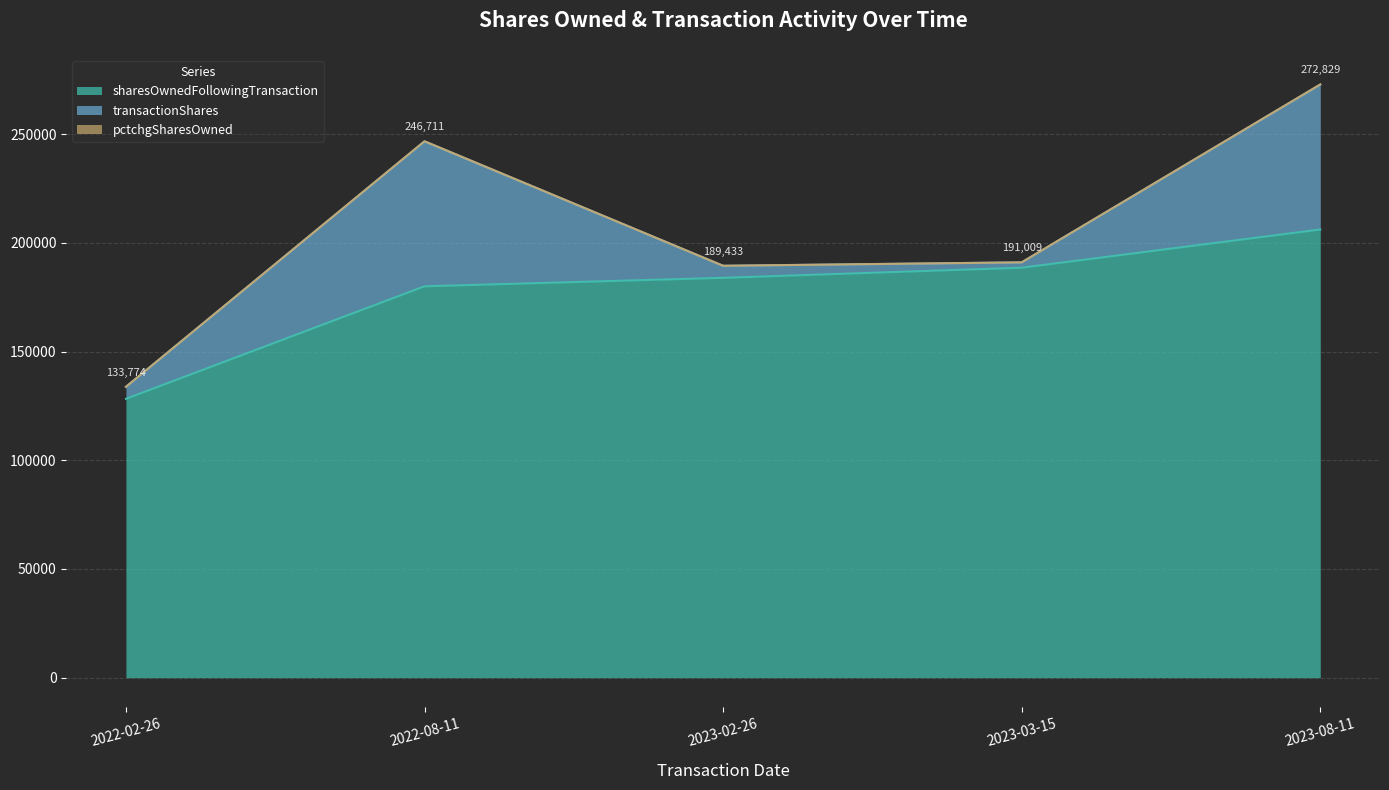

At which label does sharesOwnedFollowingTransaction reach its minimum?

2022-02-26